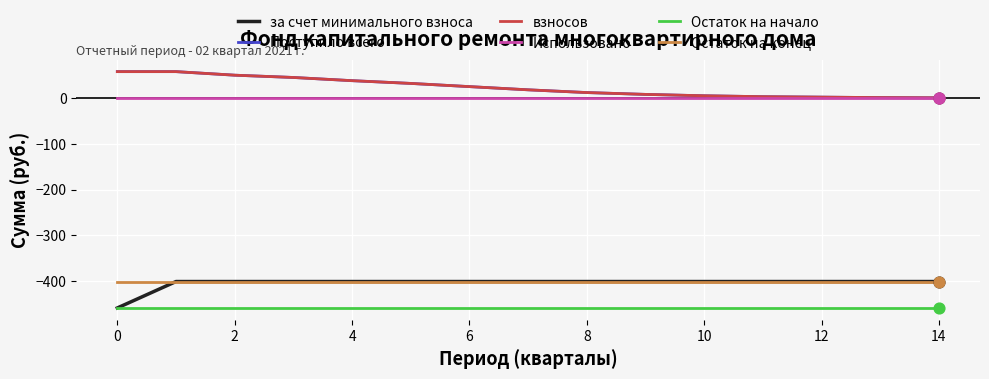

Does the chart have visible grid lines?

Yes